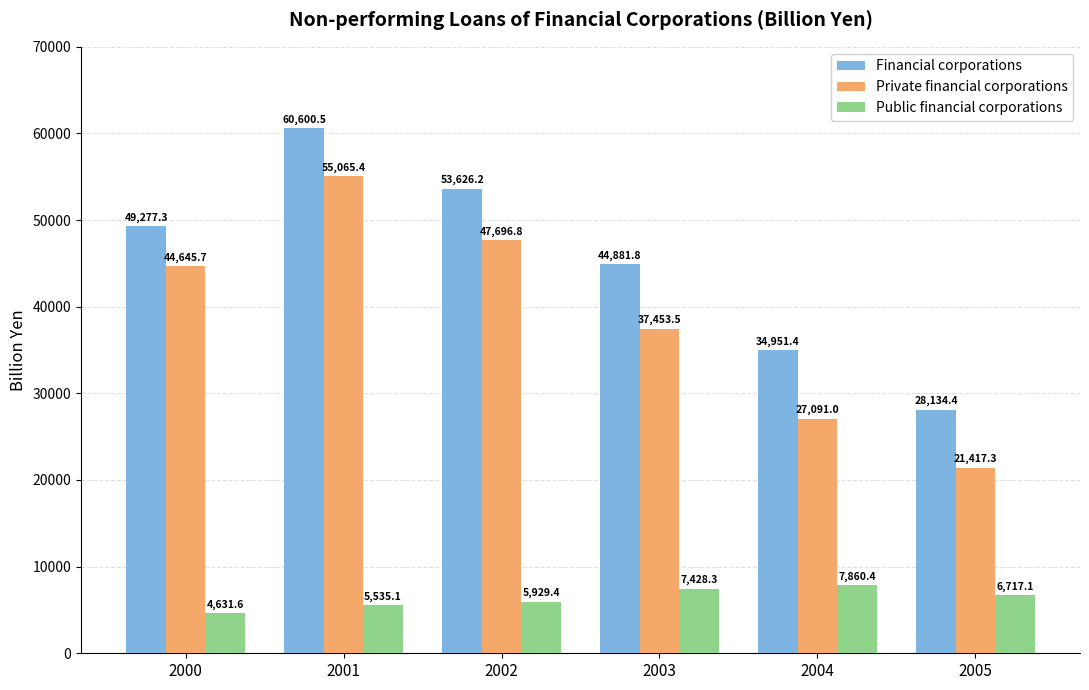

What is the average value of the Private financial corporations series?

38895.0